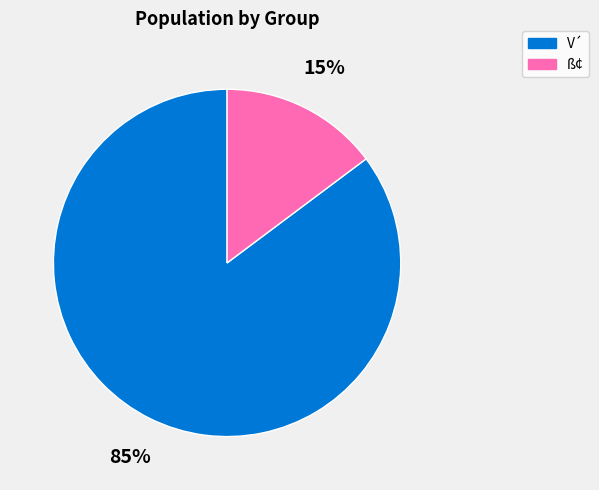

To the nearest percent, what is the difference between the largest and smallest slice percentages?

70%